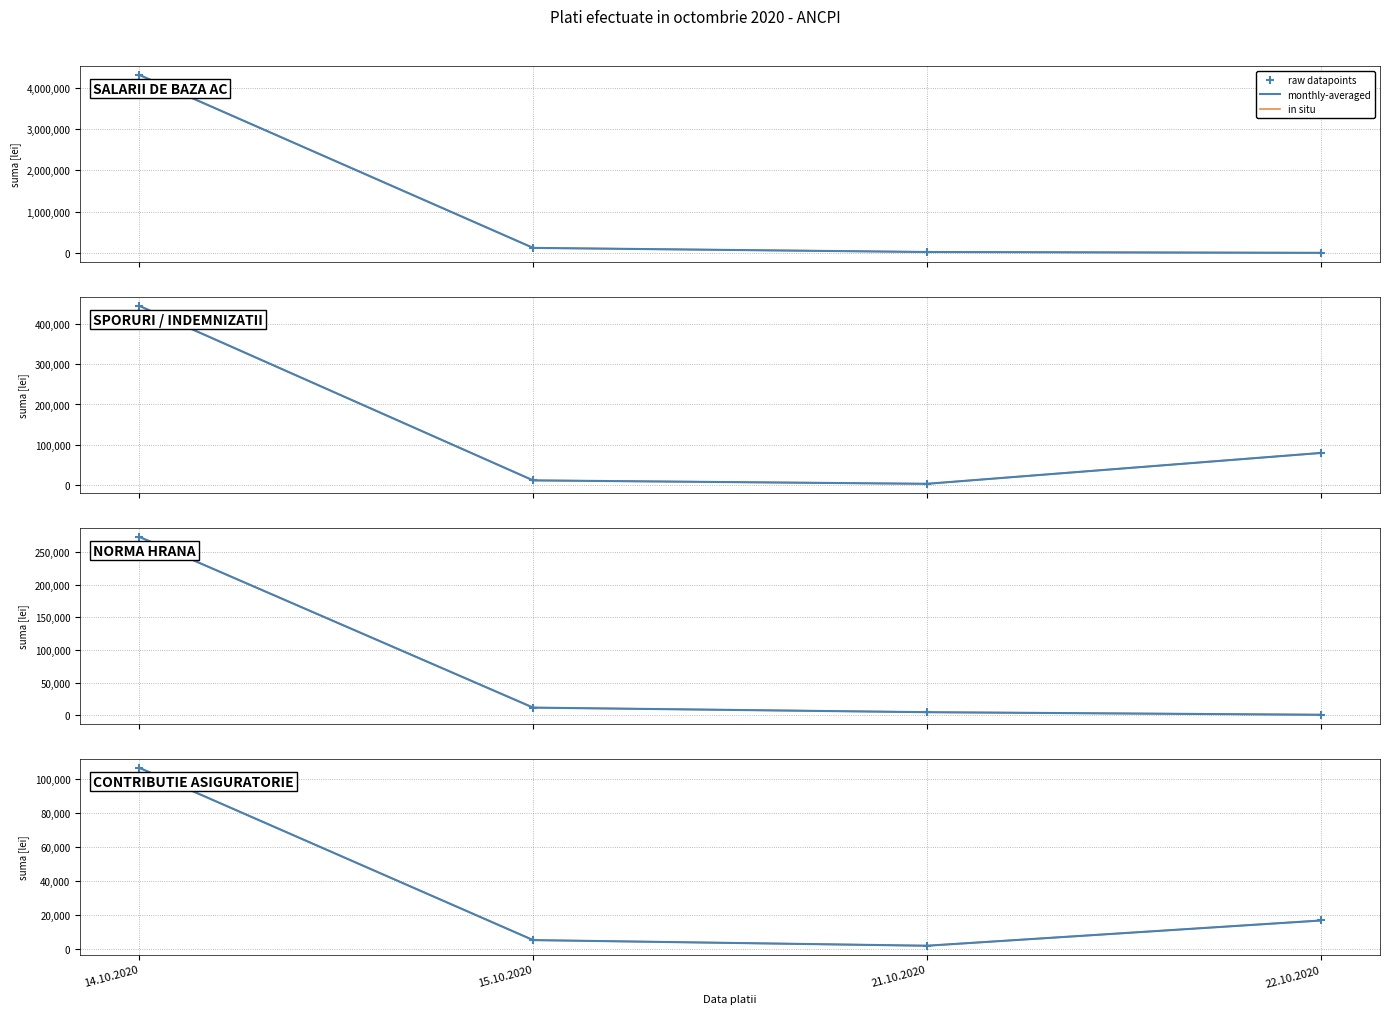

At how many categories does at least one series exceed 45135?

1